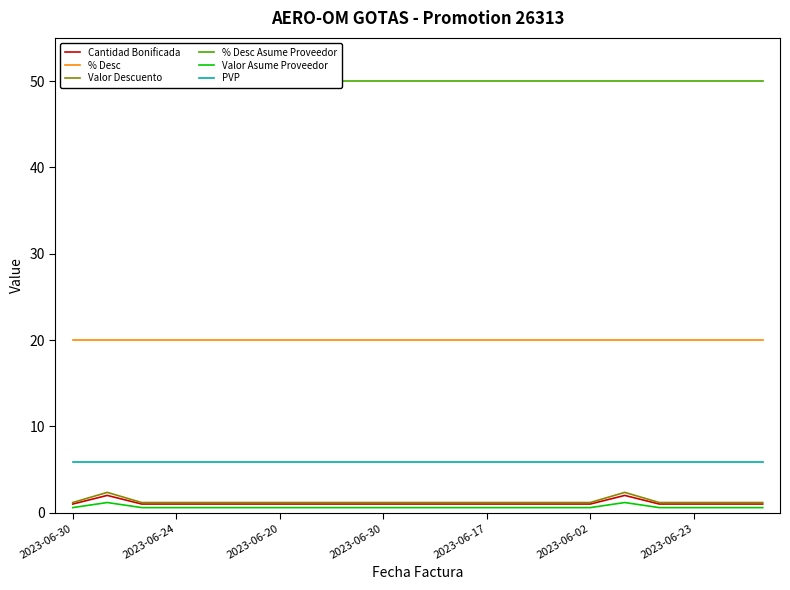

How many interior local peaks does the Valor Asume Proveedor series have?

2